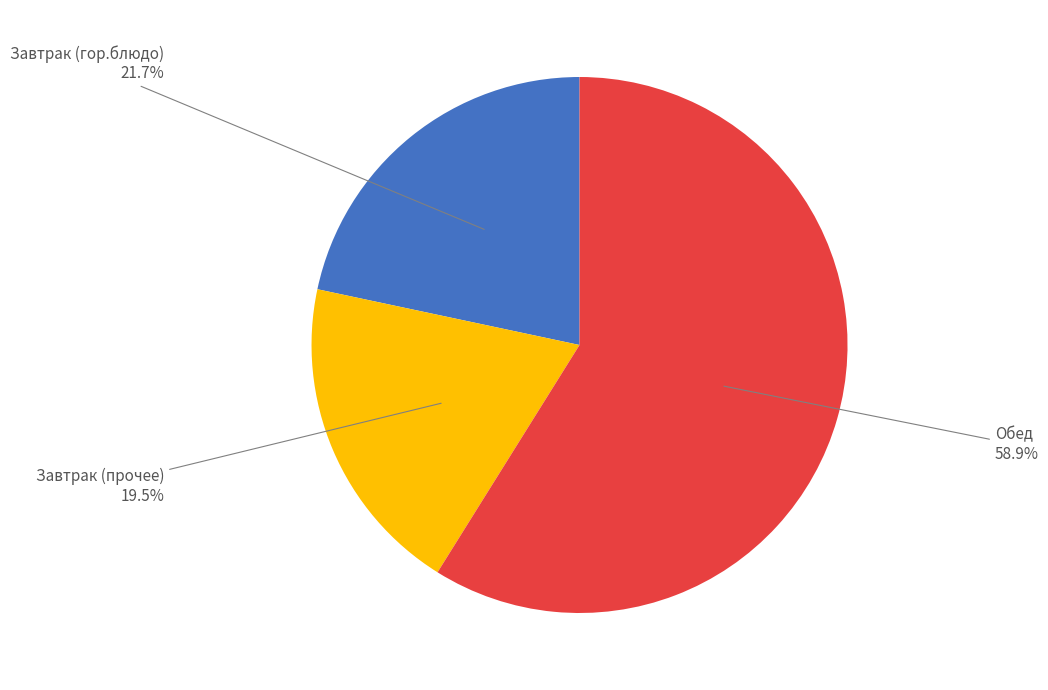

To the nearest percent, what is the average slice percentage?

33%